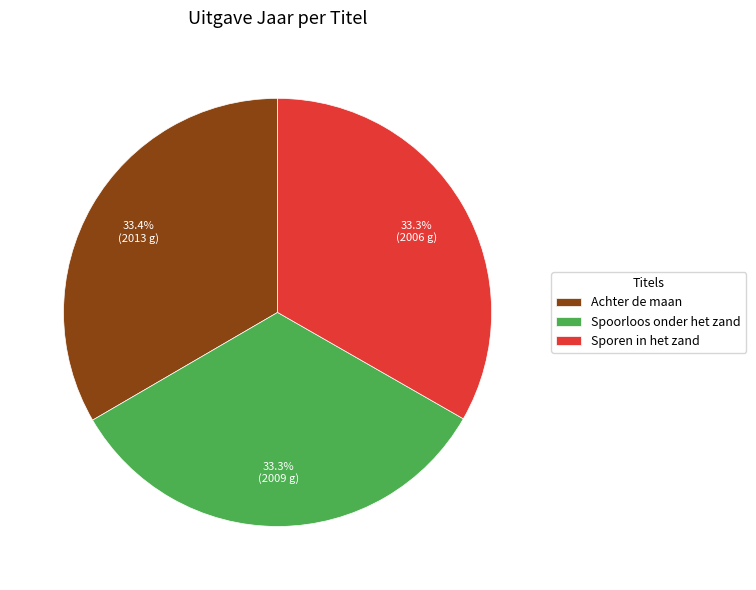

Do Sporen in het zand and Achter de maan together represent more than half of the pie?

Yes